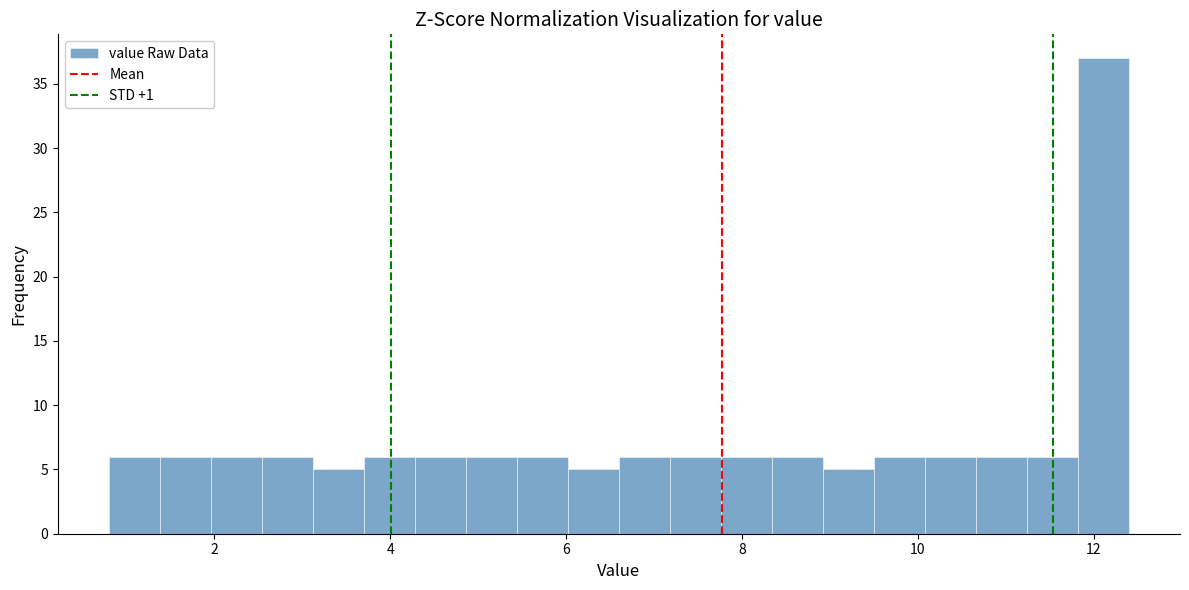

Around what value on the x-axis is the tallest bar? Give the approximate position of its centre, as read against the axis.

12.2